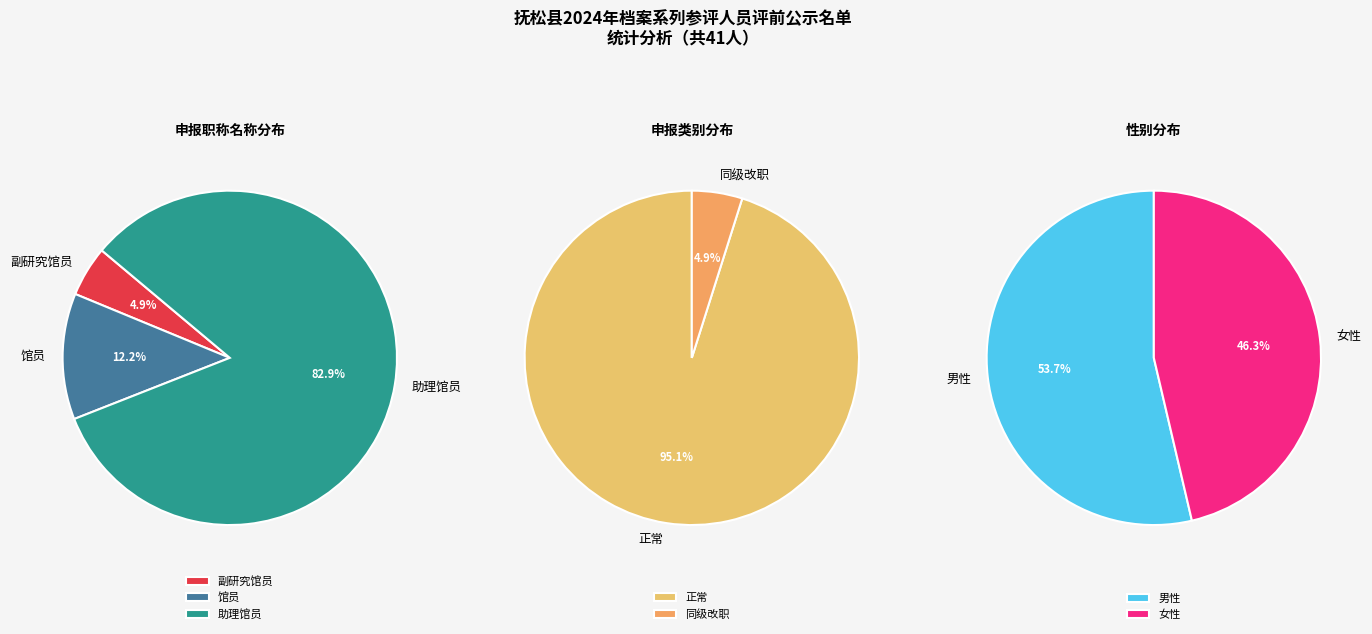

To the nearest percent, what is the difference between the 助理馆员 and 馆员 slice percentages?

71%